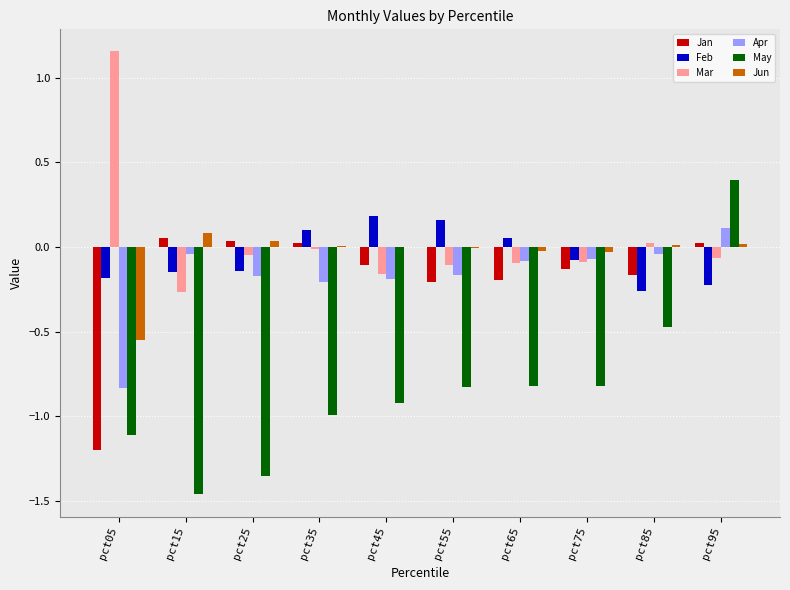

How many values in Feb are above zero?

4